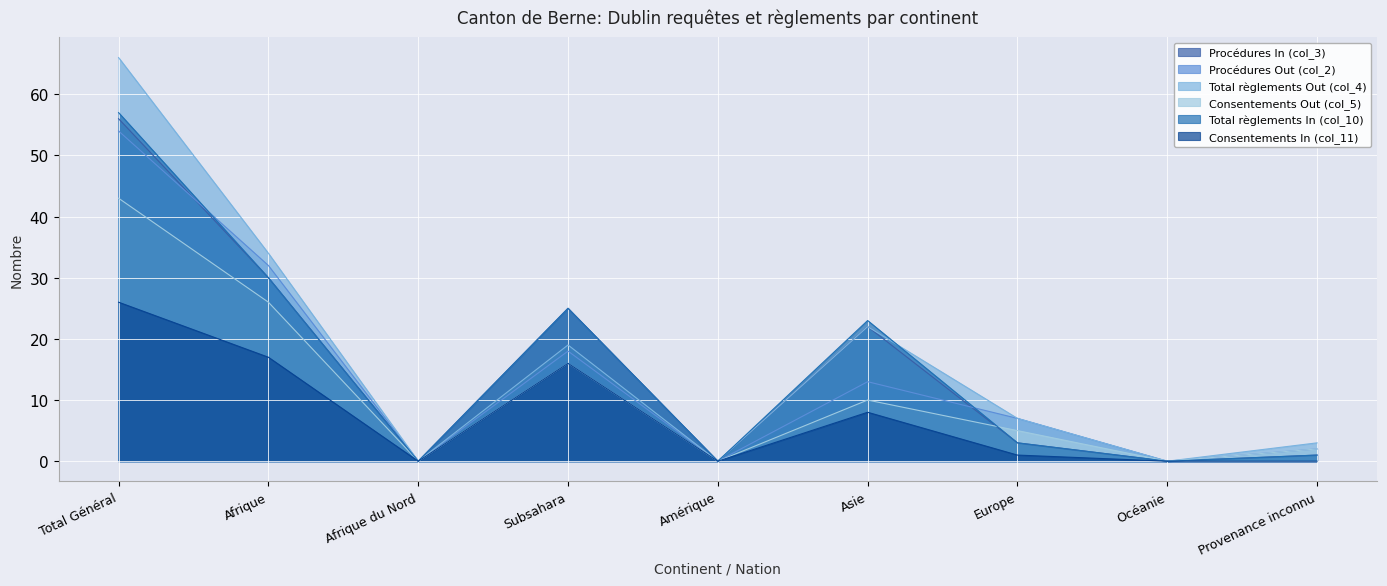

Reading left to right, what are all the values shown in this chart?

Procédures In (col_3): Total Général=56	Afrique=30	Afrique du Nord=0	Subsahara=25	Amérique=0	Asie=22	Europe=3	Océanie=0	Provenance inconnu=1
Procédures Out (col_2): Total Général=54	Afrique=32	Afrique du Nord=0	Subsahara=18	Amérique=0	Asie=13	Europe=7	Océanie=0	Provenance inconnu=2
Total règlements Out (col_4): Total Général=66	Afrique=34	Afrique du Nord=0	Subsahara=19	Amérique=0	Asie=22	Europe=7	Océanie=0	Provenance inconnu=3
Consentements Out (col_5): Total Général=43	Afrique=26	Afrique du Nord=0	Subsahara=16	Amérique=0	Asie=10	Europe=5	Océanie=0	Provenance inconnu=2
Total règlements In (col_10): Total Général=57	Afrique=30	Afrique du Nord=0	Subsahara=25	Amérique=0	Asie=23	Europe=3	Océanie=0	Provenance inconnu=1
Consentements In (col_11): Total Général=26	Afrique=17	Afrique du Nord=0	Subsahara=16	Amérique=0	Asie=8	Europe=1	Océanie=0	Provenance inconnu=0